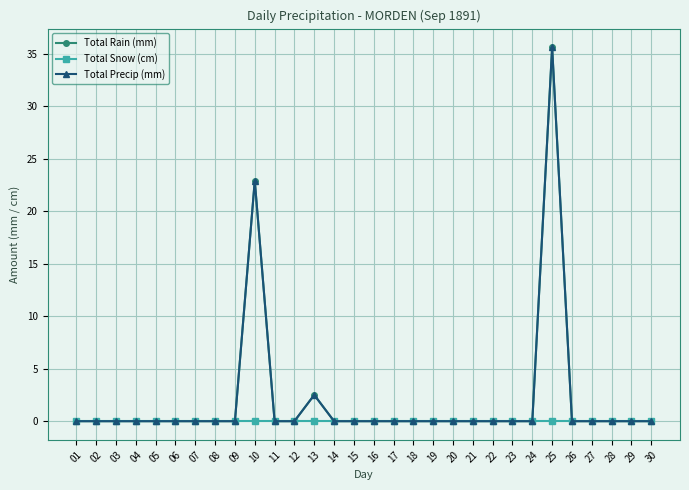

True or false: Total Rain (mm) has more than 0 points higher than both neighbors.

True